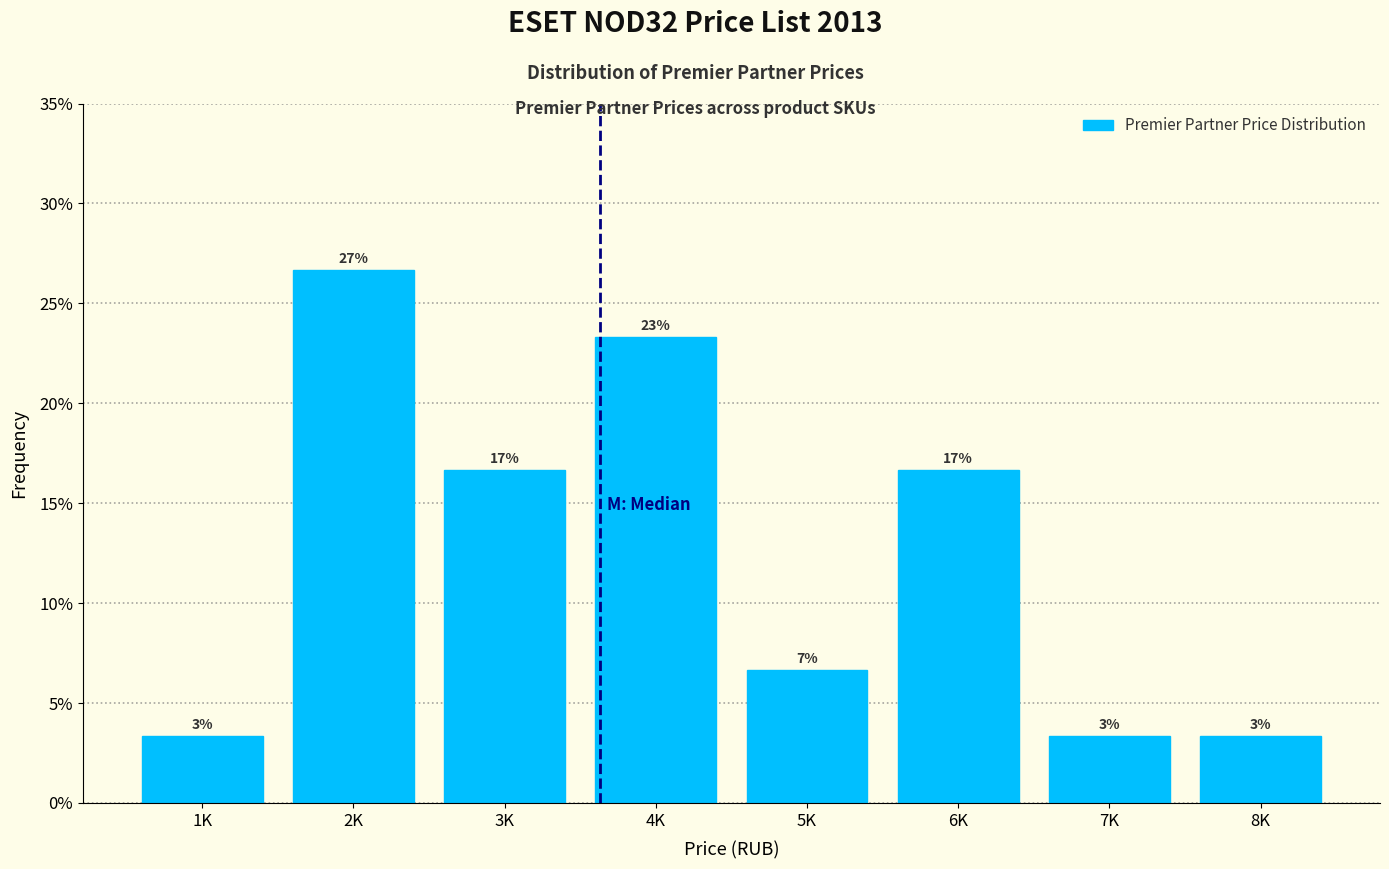

How many bars are there in total?

8